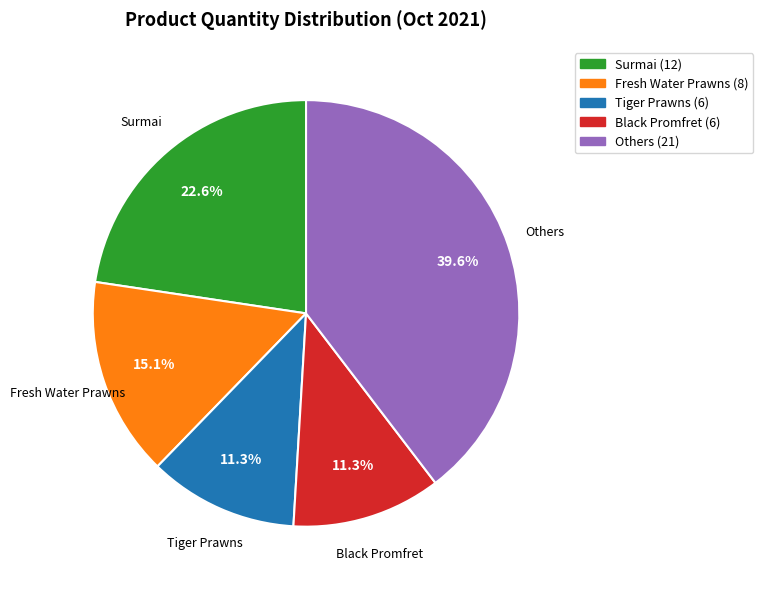

Is there any slice that represents more than half of the pie?

No